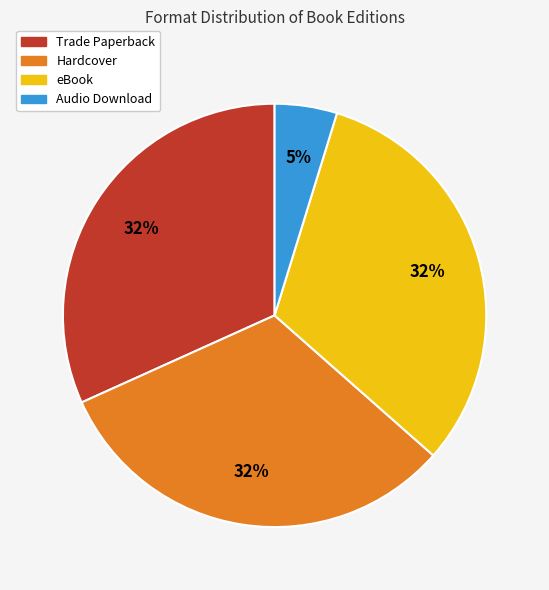

Which category has the smallest portion of the pie?

Audio Download